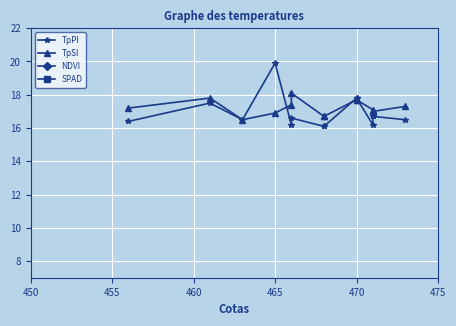

Is it true that TpSl equals 24.9 at 460?

False